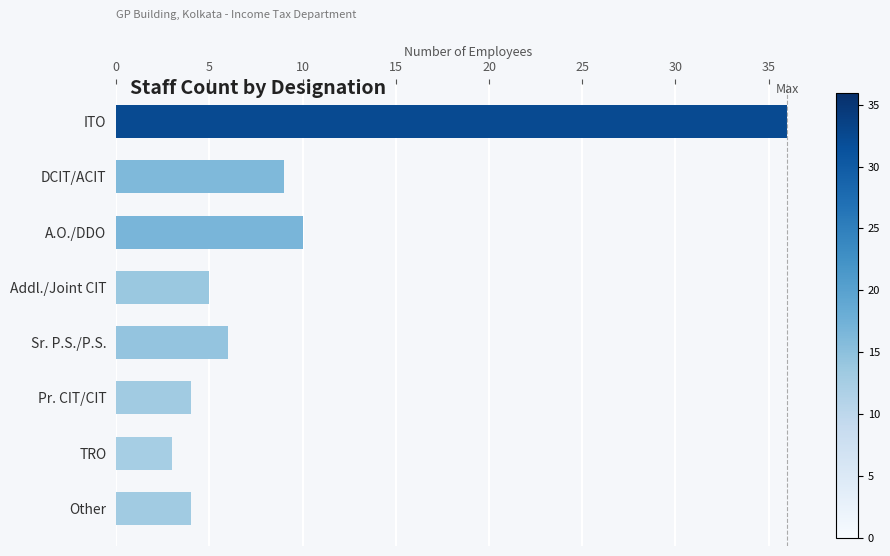

Which has a higher value, DCIT/ACIT or ITO?

ITO